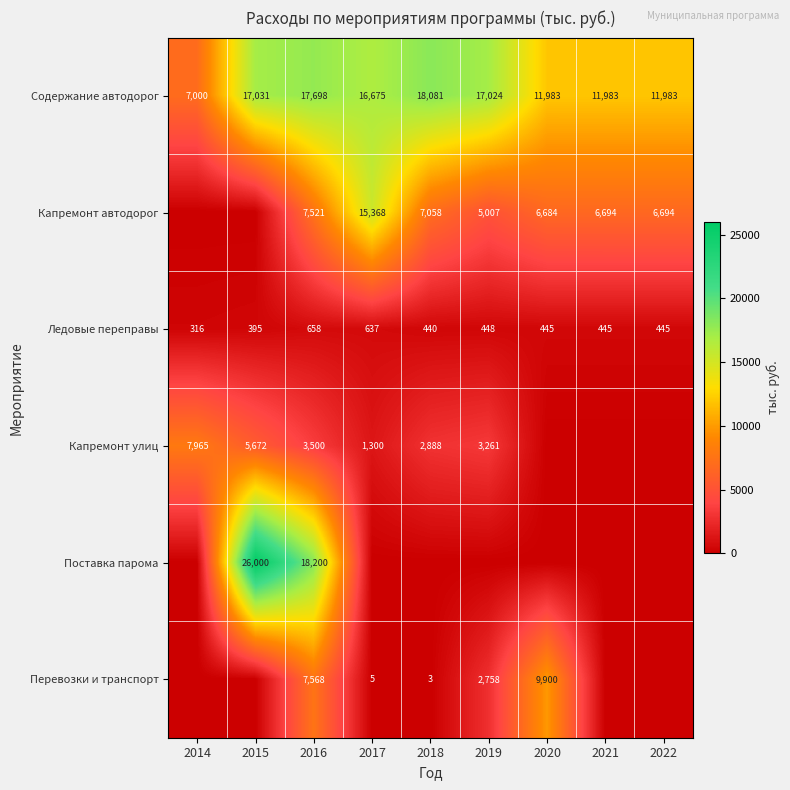

What is the average value of the Содержание автодорог series?

14384